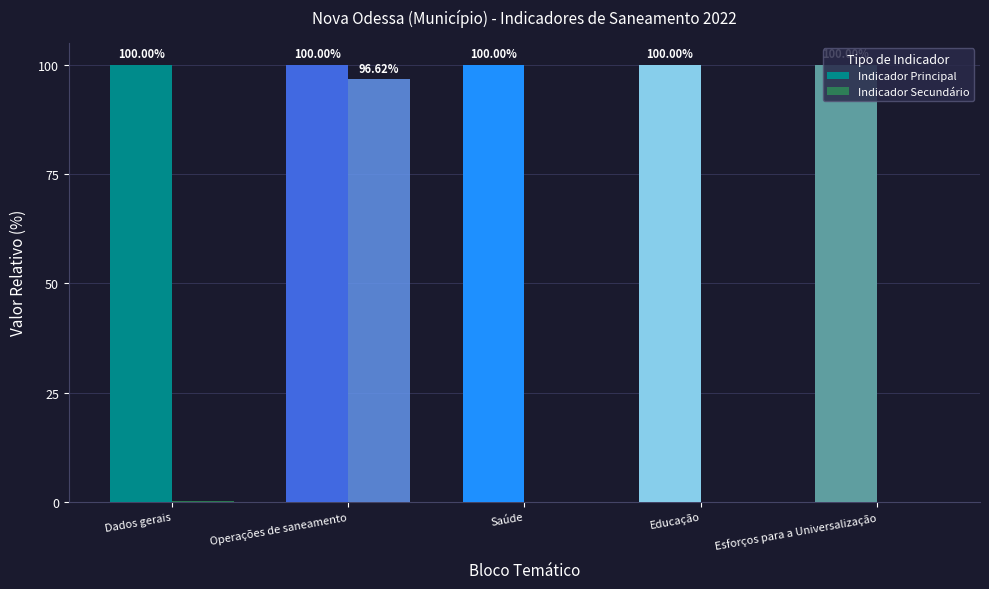

What is the greatest value displayed?

100.0